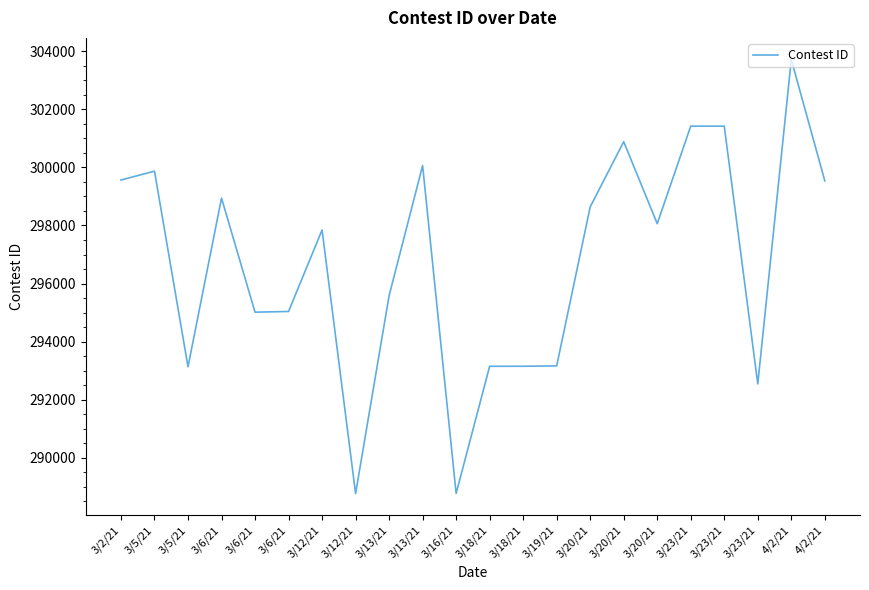

Does the chart display data point markers on the line(s)?

No